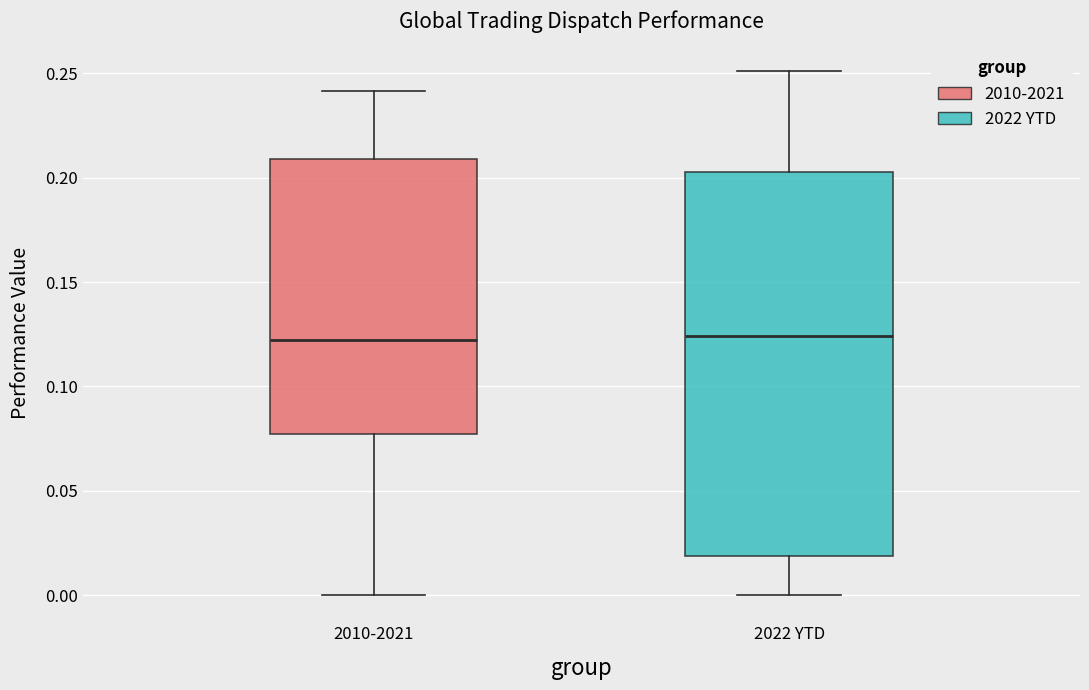

Reading left to right, read every box against the y-axis: the position of its median line, the range the box covers, and the ends of its whiskers. The values are not printed on the chart, so give them approximately, as read against the axis.

2010-2021: median 0.120, box 0.075 to 0.210, whiskers 0.000 to 0.240
2022 YTD: median 0.125, box 0.020 to 0.205, whiskers 0.000 to 0.250